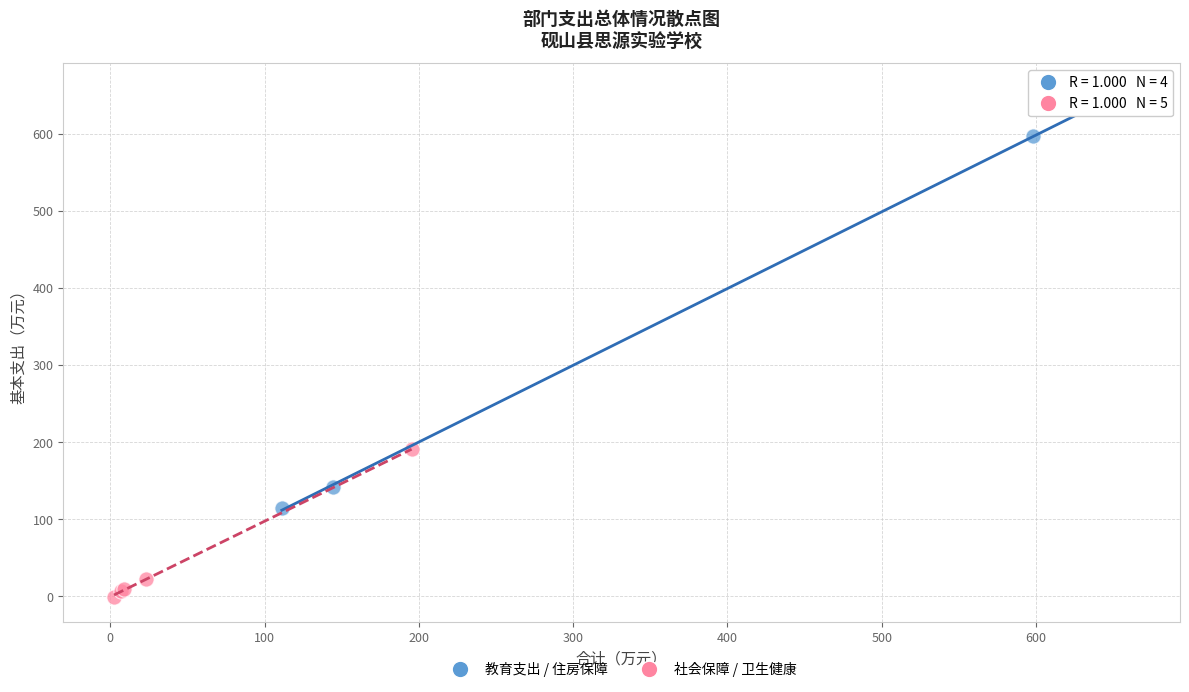

Which series reaches the maximum Y coordinate?

教育支出 / 住房保障